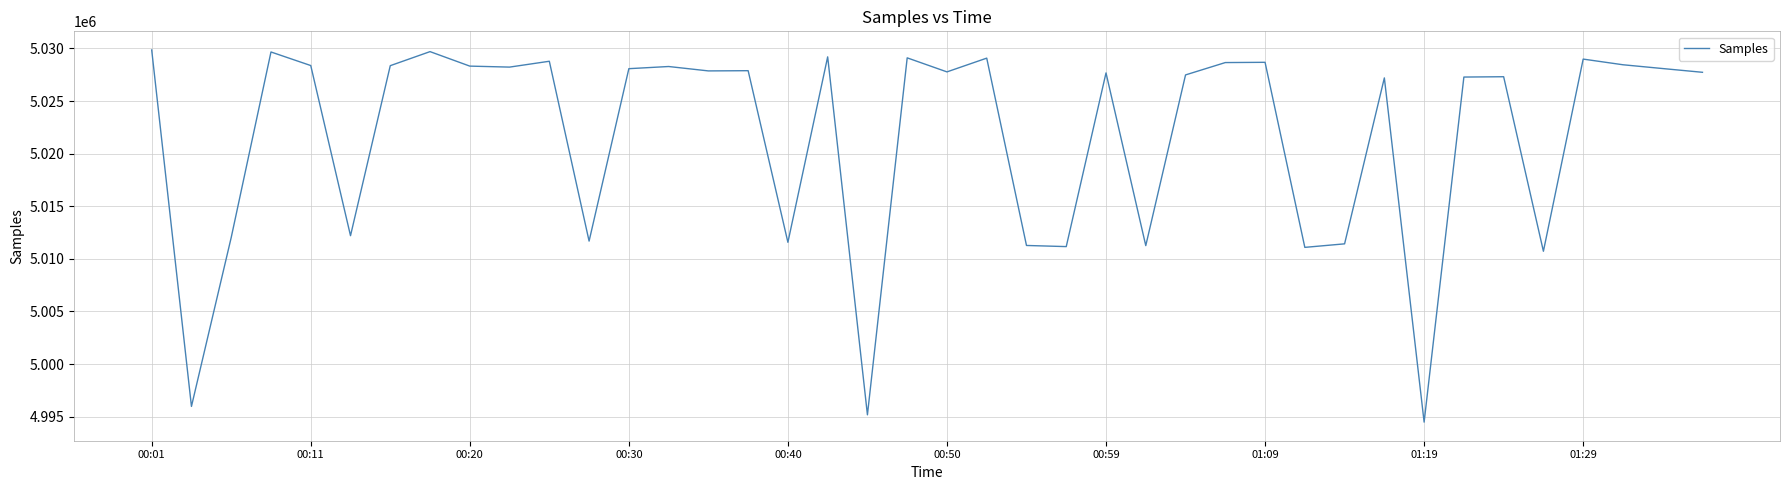

What is the smallest value displayed?

4994478